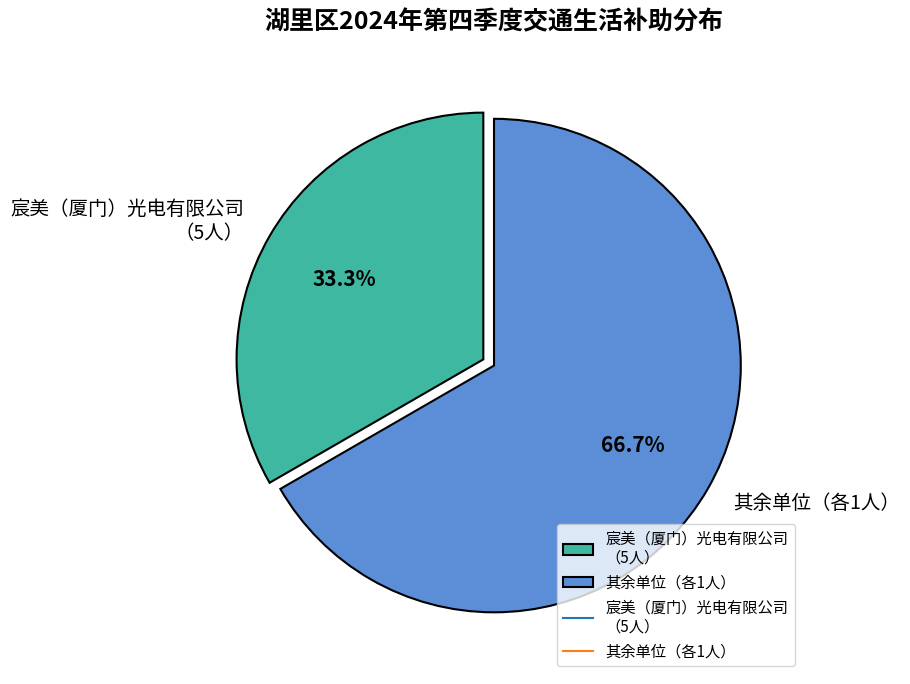

How much of the chart is everything except 宸美（厦门）光电有限公司 （5人）?

66.7%